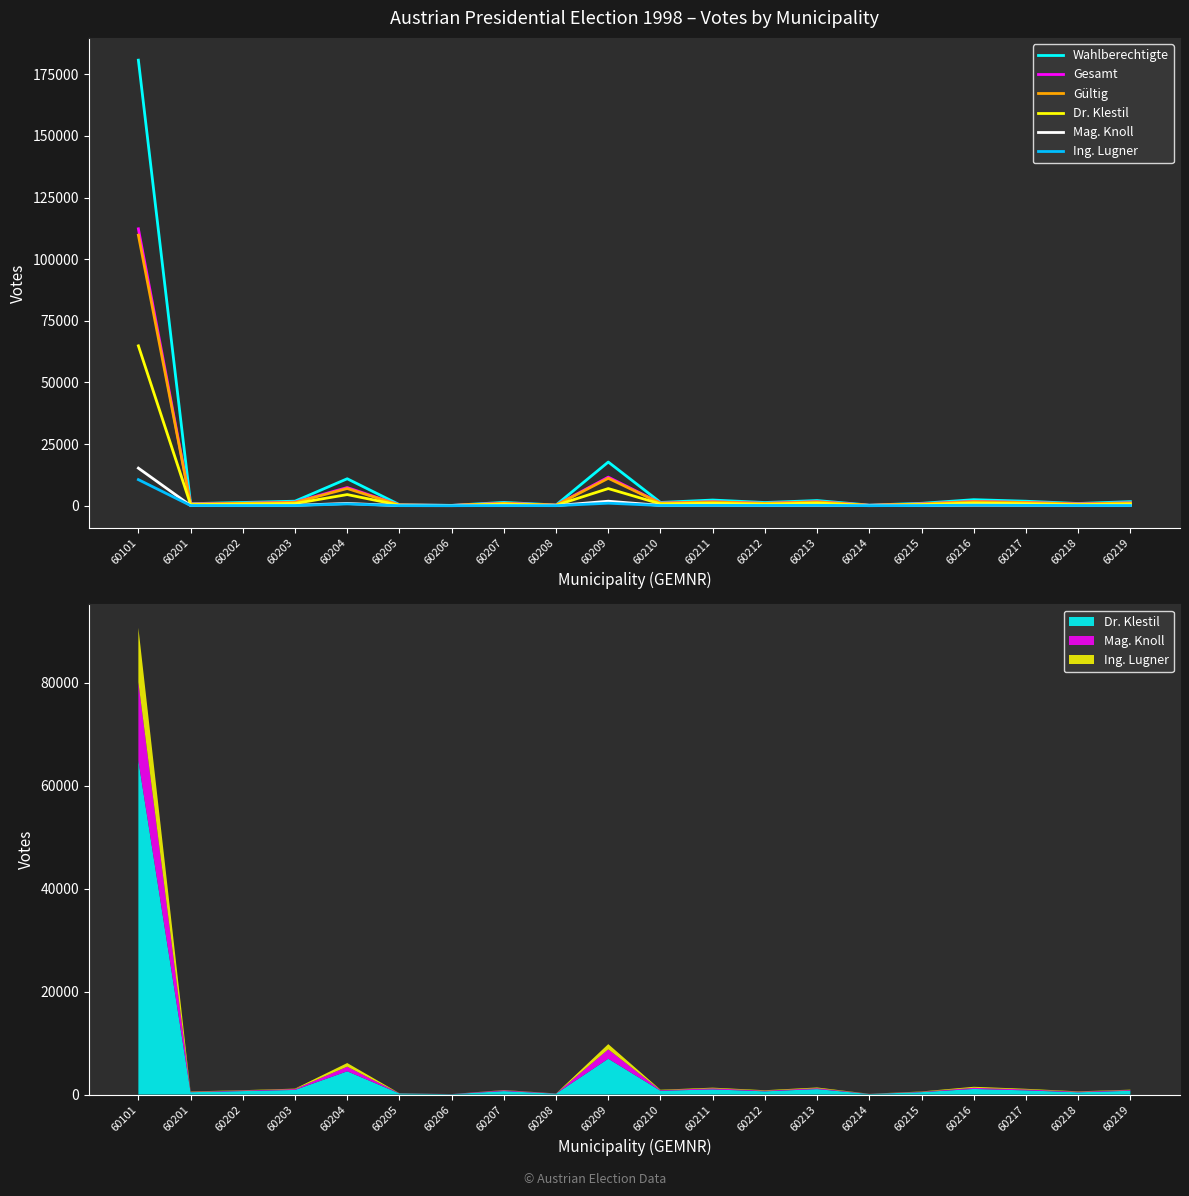

Between 60201 and 60101, which is larger?

60101